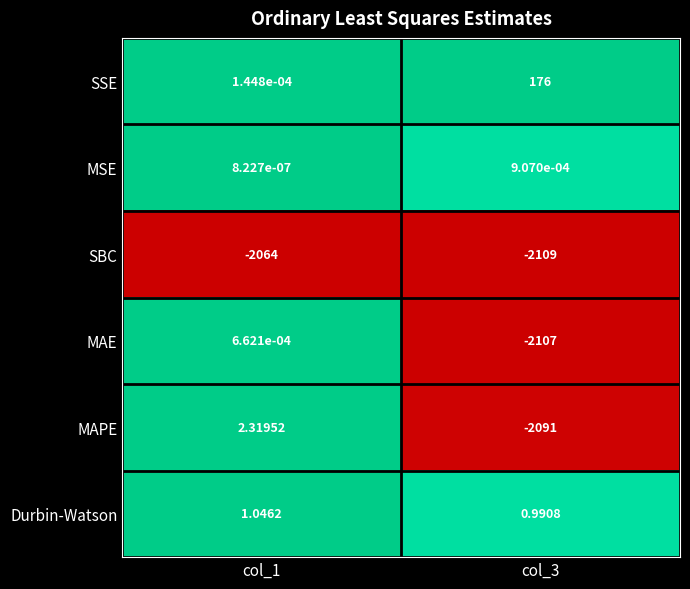

Which series has the largest range (max minus min)?

MAE